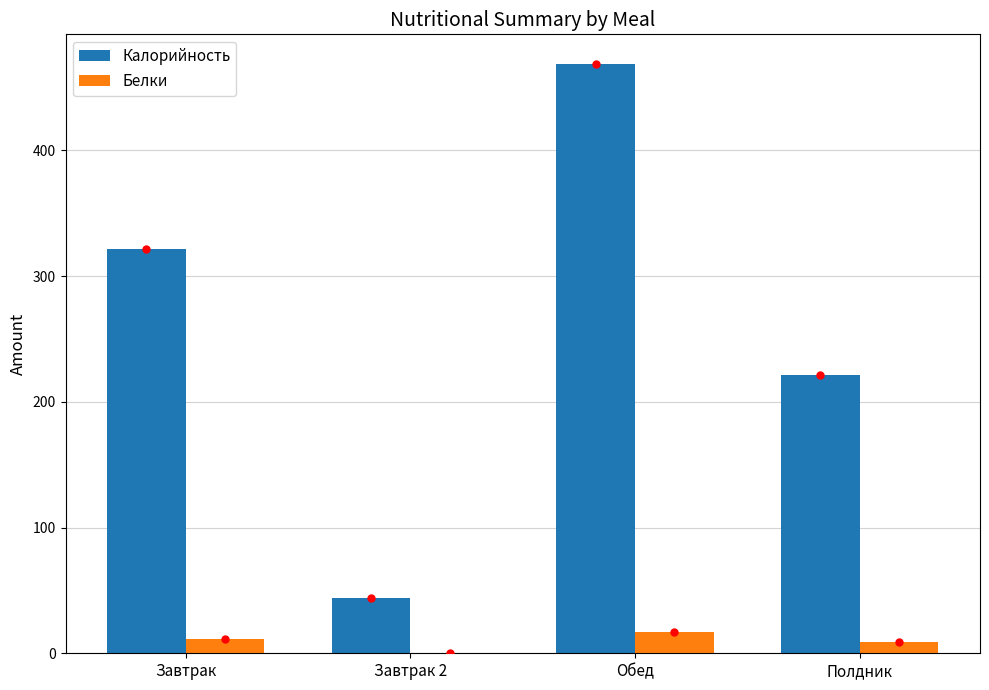

What is the maximum value for Калорийность?

468.9